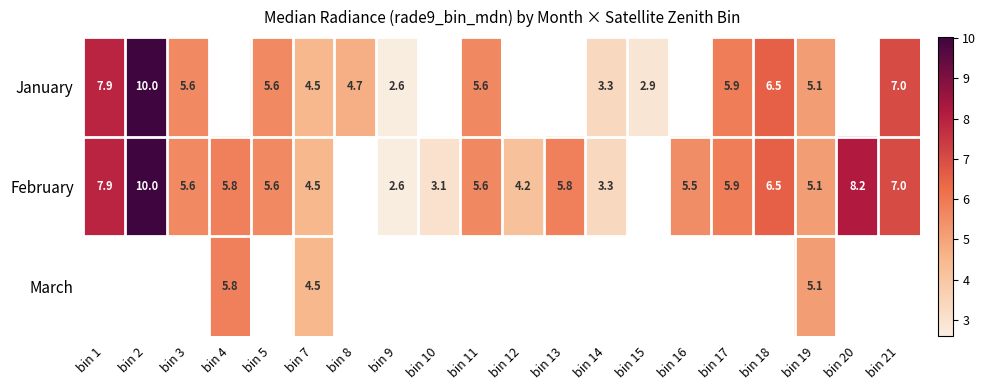

How many distinct data groups are displayed?

3